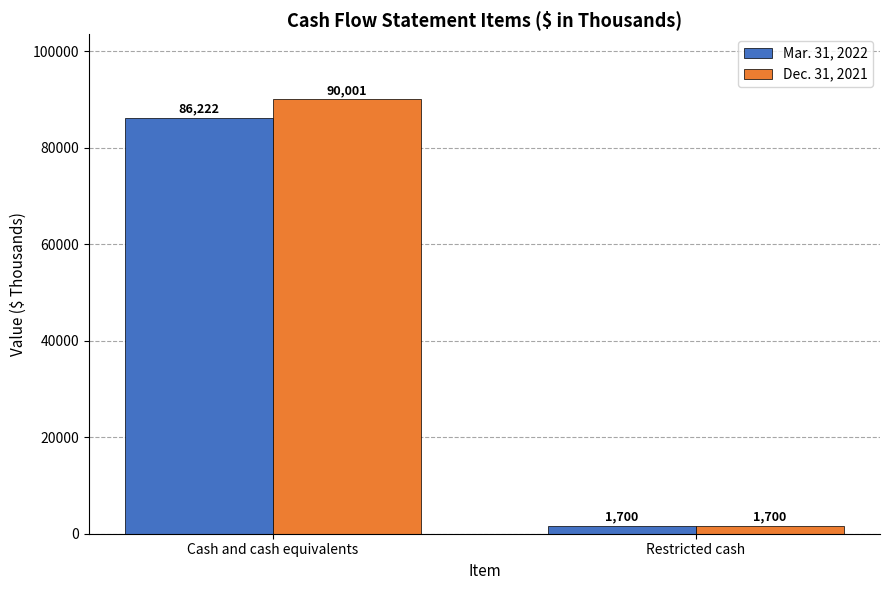

Does the chart contain stacked bars?

No